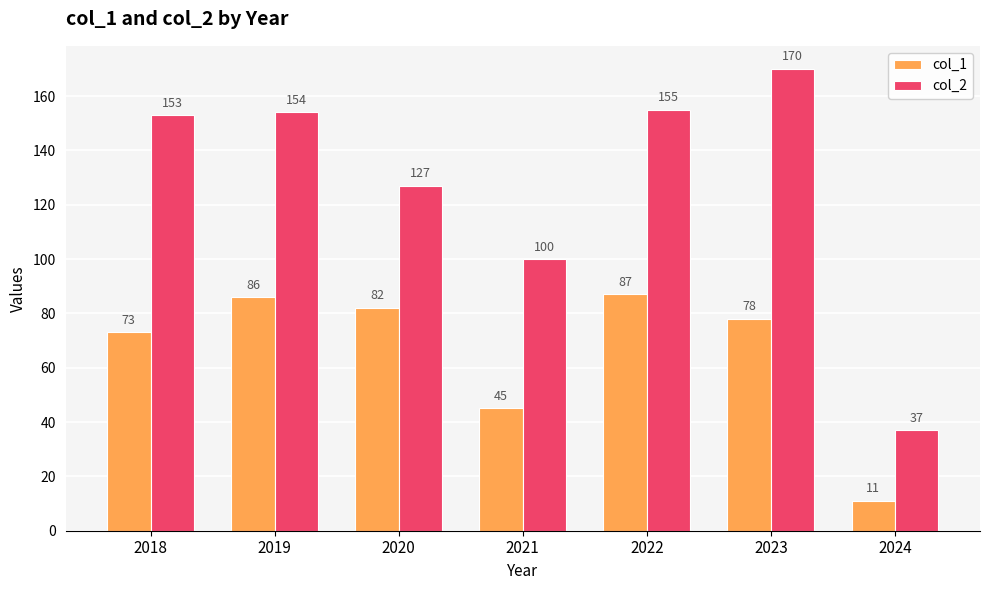

What is the spread (max minus min) of values at 2022?

68